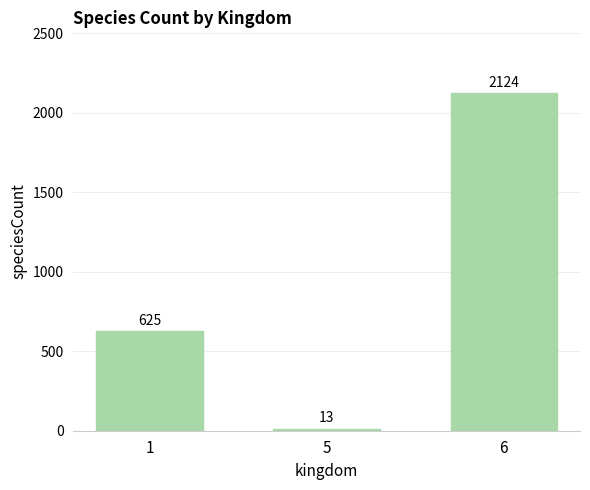

Rank the categories by value from lowest to highest.

5, 1, 6